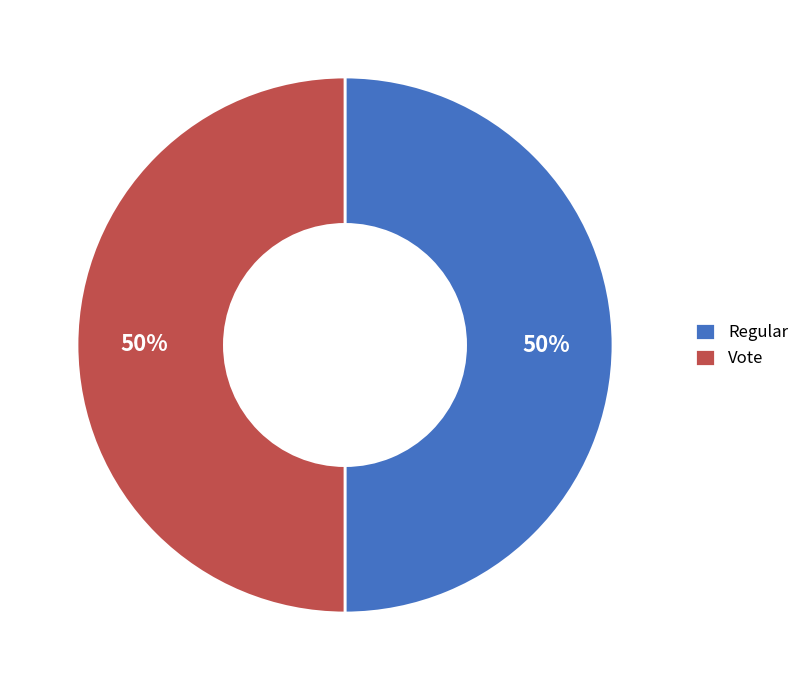

To the nearest percent, what portion does Vote represent?

50%